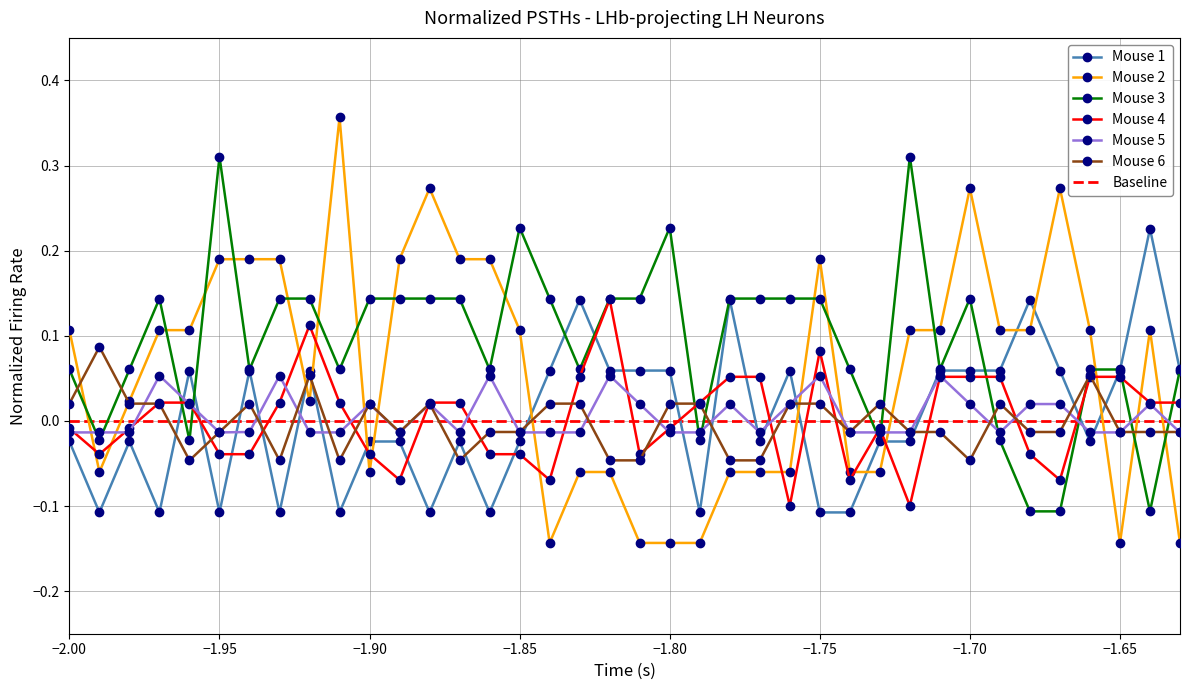

At which label does Mouse 6 first exceed 0?

−2.00